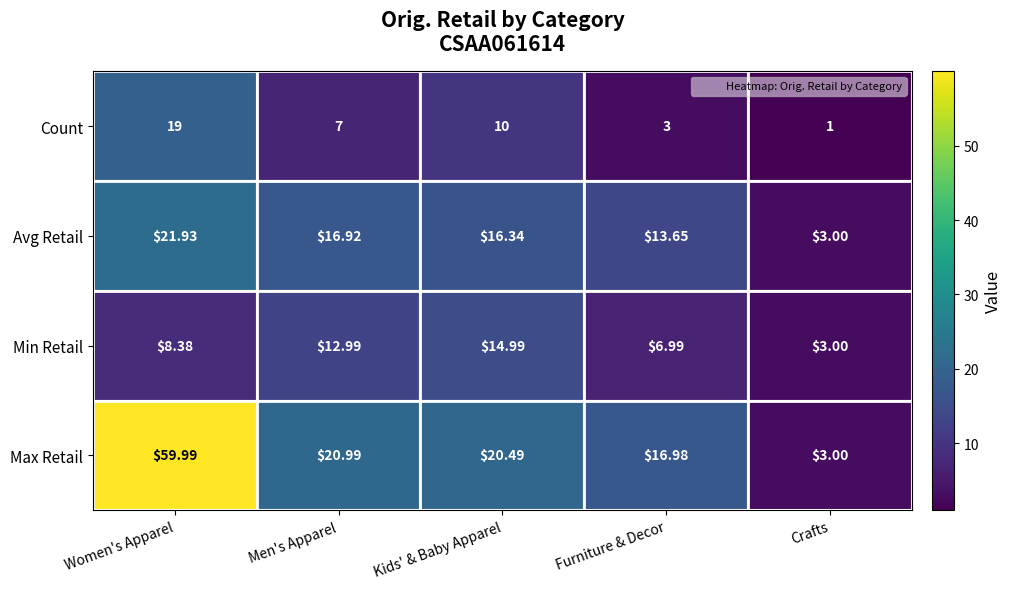

Rank the series by their maximum value, from lowest to highest.

Min Retail, Count, Avg Retail, Max Retail